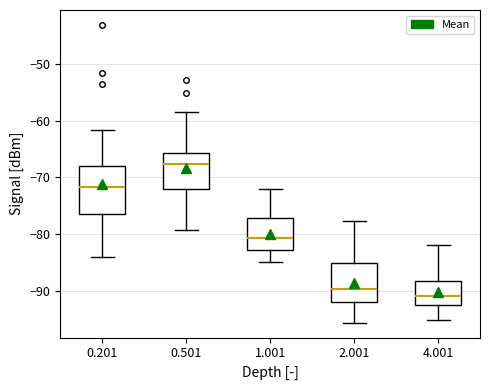

Reading left to right, transcribe this box plot: for each box, give where its median line is, the range the box spans, and where its two whiskers end, as read against the y-axis. The values are not printed on the chart, so give them approximately, as read against the axis.

0.201: median -72, box -76 to -68, whiskers -84 to -62
0.501: median -68, box -72 to -66, whiskers -79 to -58
1.001: median -81, box -83 to -77, whiskers -85 to -72
2.001: median -90, box -92 to -85, whiskers -95 to -78
4.001: median -91, box -92 to -88, whiskers -95 to -82